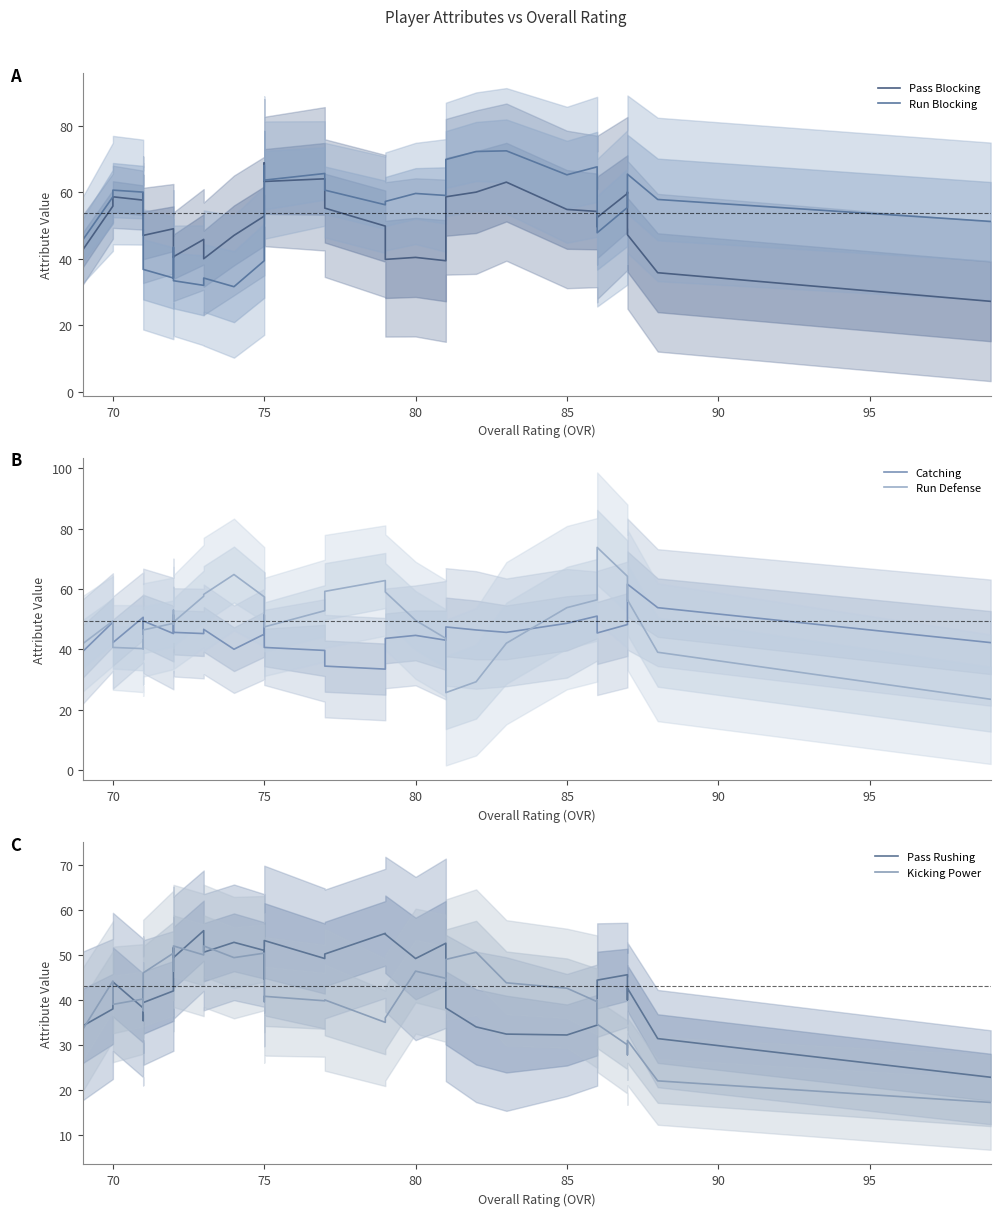

Which series has the largest range (max minus min)?

Run Defense